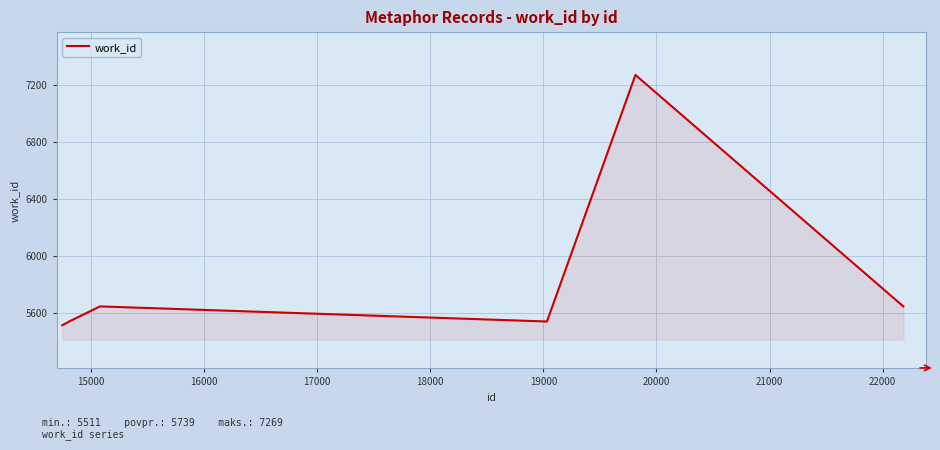

What is the difference between the maximum and minimum values?

1758